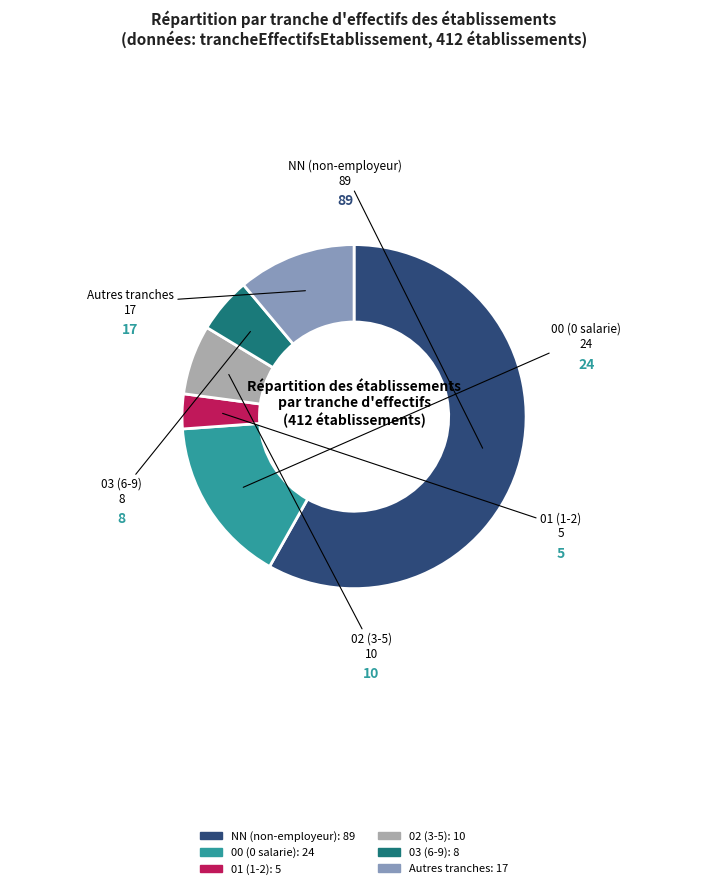

Is there a majority slice in this chart?

Yes